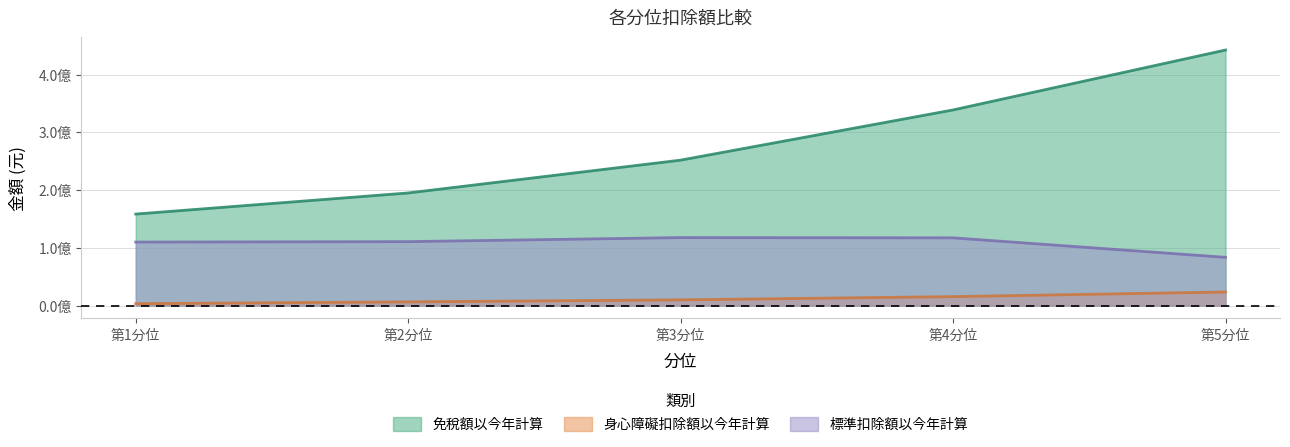

True or false: 身心障礙扣除額以今年計算 and 標準扣除額以今年計算 intersect in this chart.

False